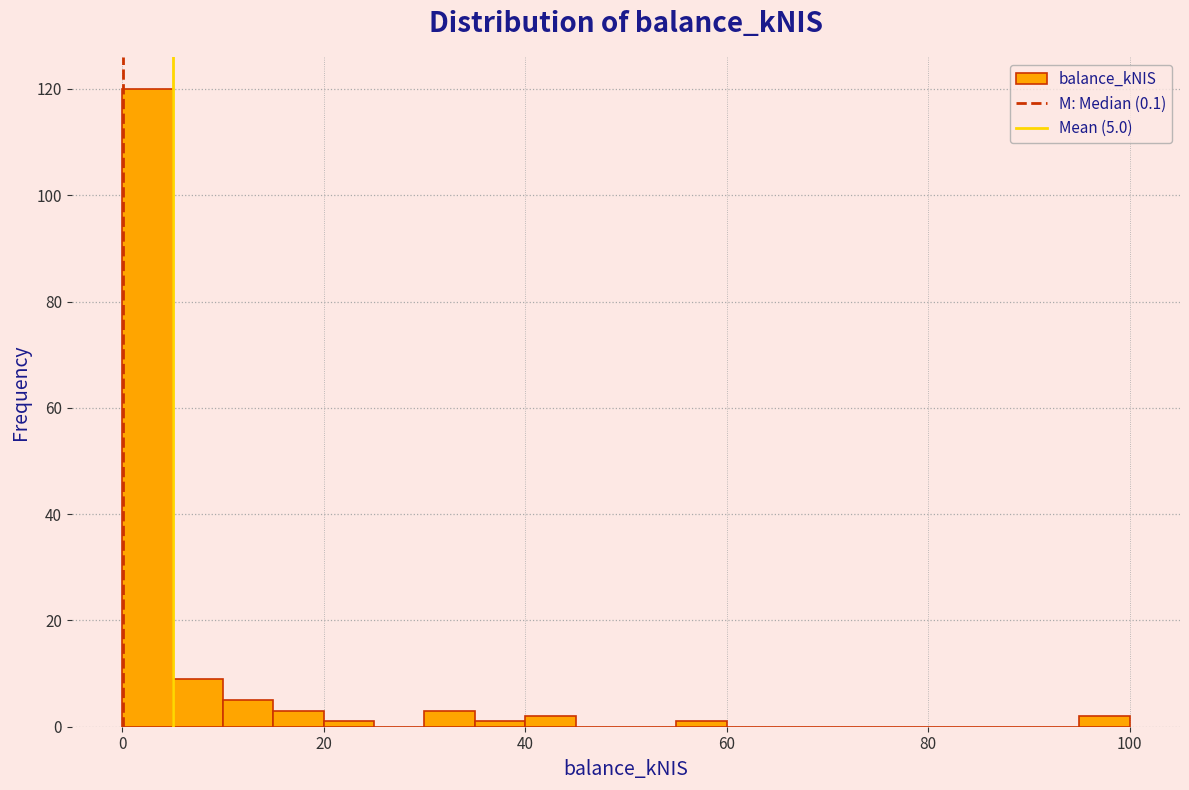

Around what value on the x-axis is the tallest bar? Give the approximate position of its centre, as read against the axis.

2